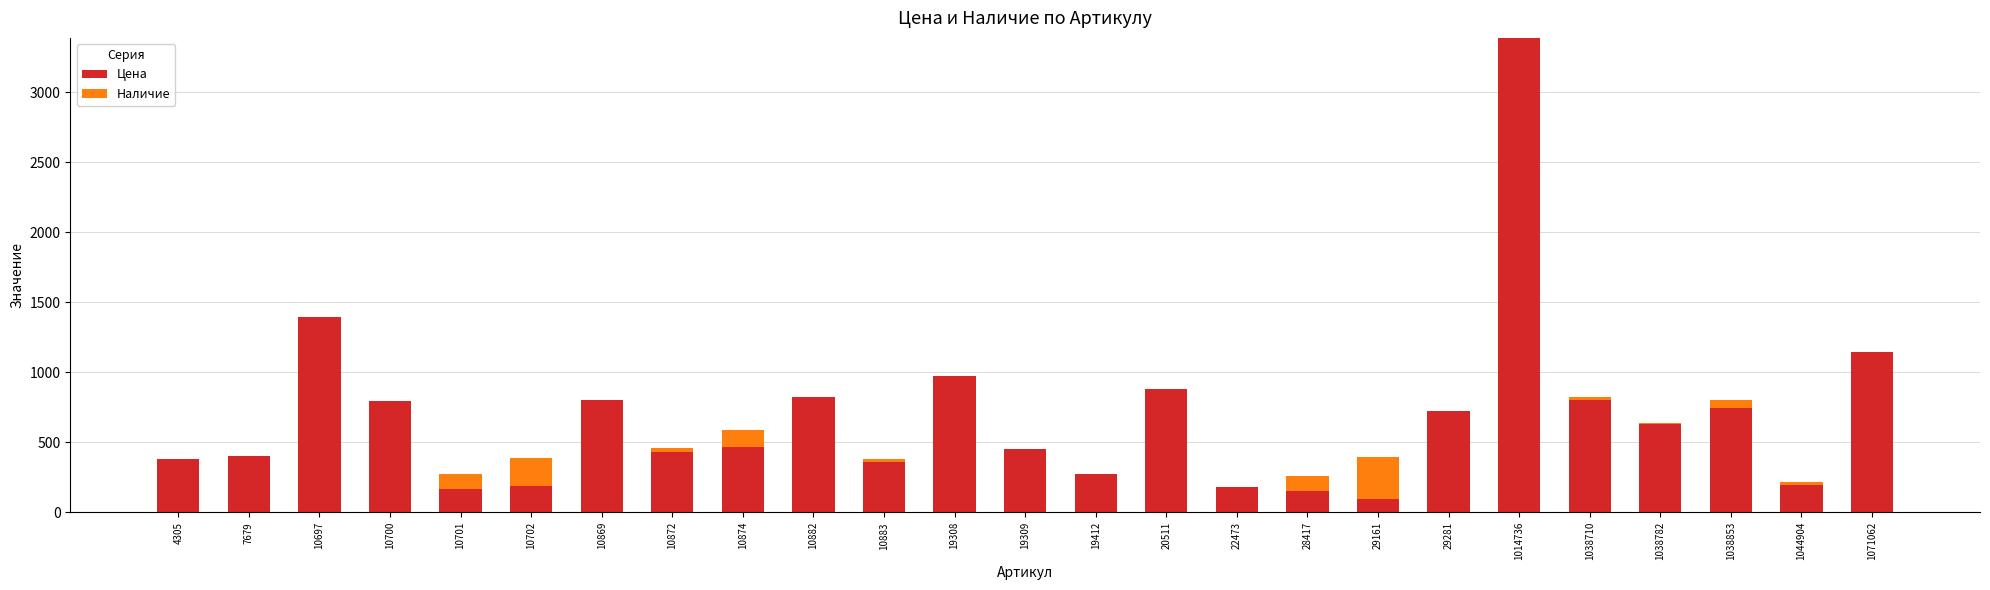

True or false: Цена has a value of 361 at 10883.

True